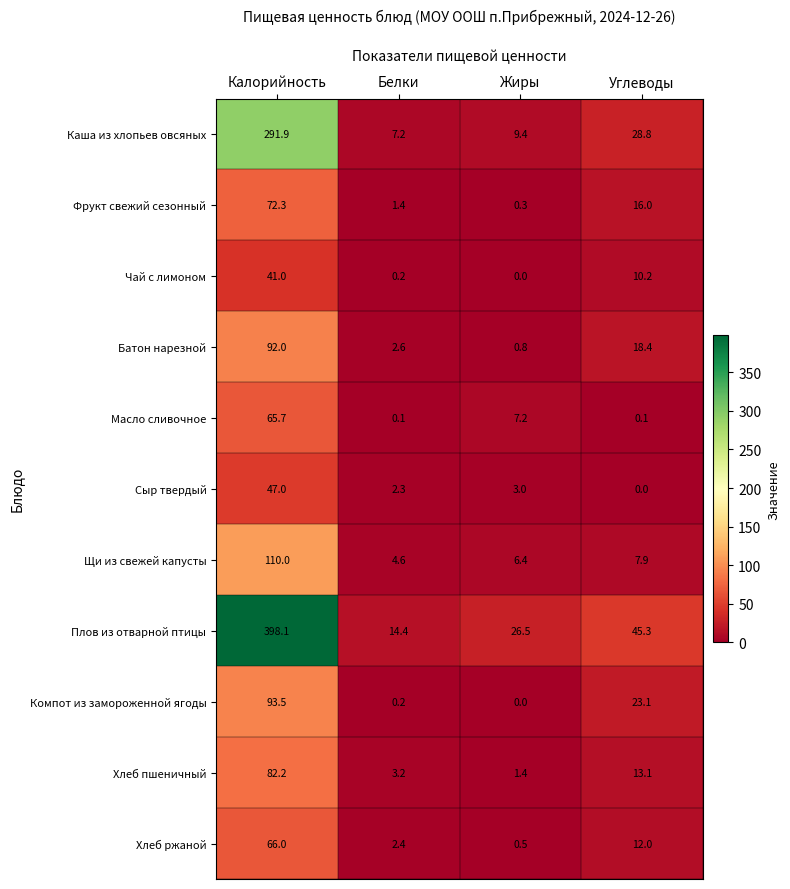

What is the spread (max minus min) of values at Углеводы?

45.3